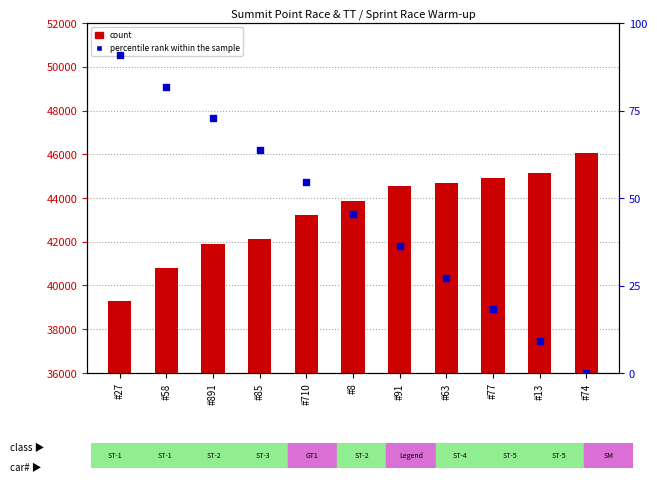

Which series has the largest Y range (max minus min)?

count